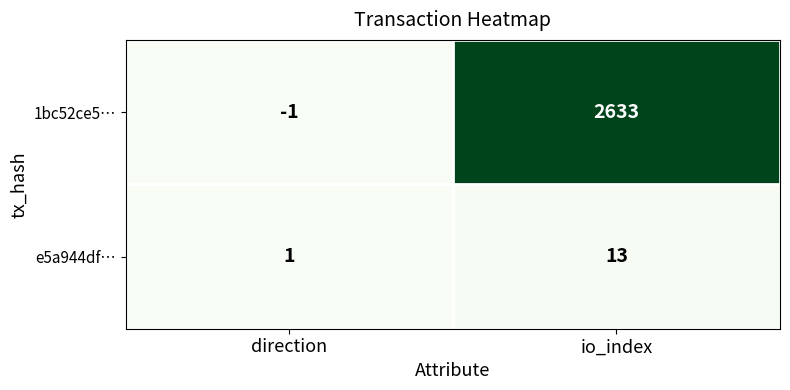

Where is e5a944df… nearest to the value 7?

direction